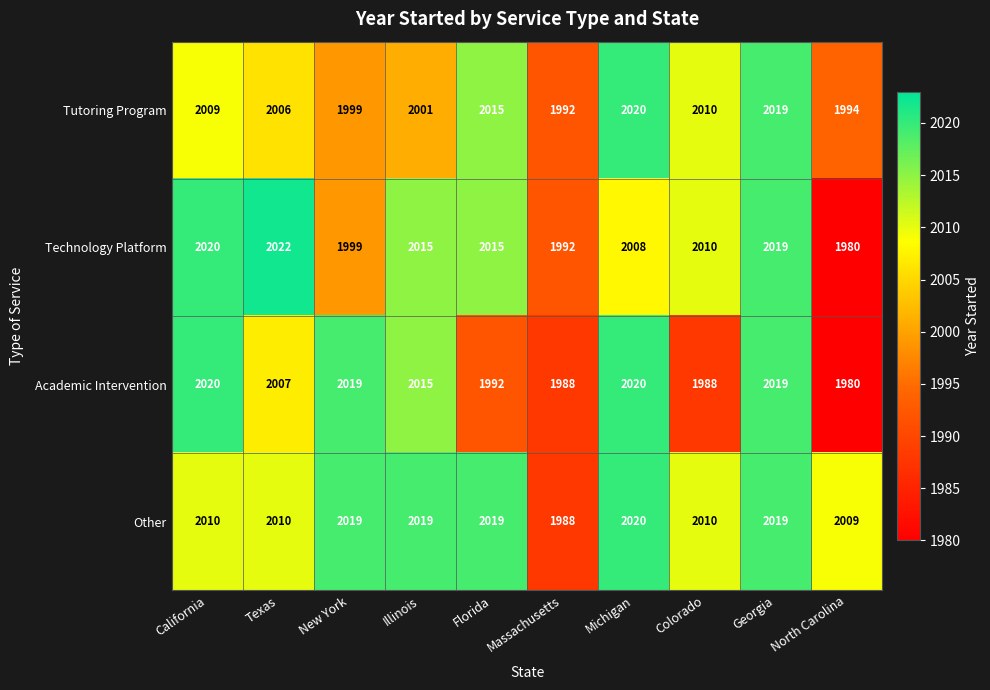

Is it true that Academic Intervention equals 700 at Texas?

False